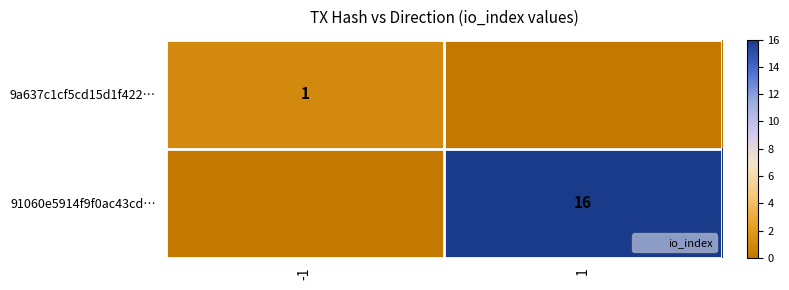

Which series has the largest total across all categories?

91060e5914f9f0ac43cd…